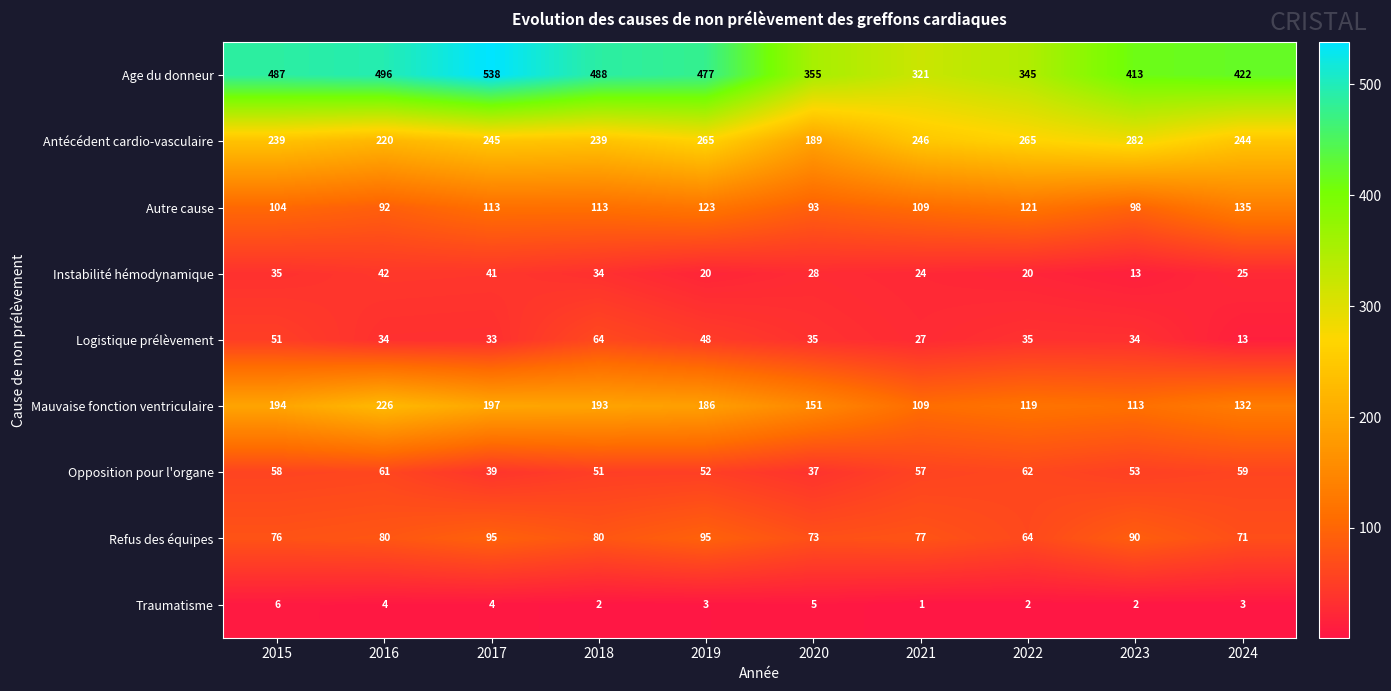

Between 2020 and 2023, which series saw the biggest shift?

Antécédent cardio-vasculaire